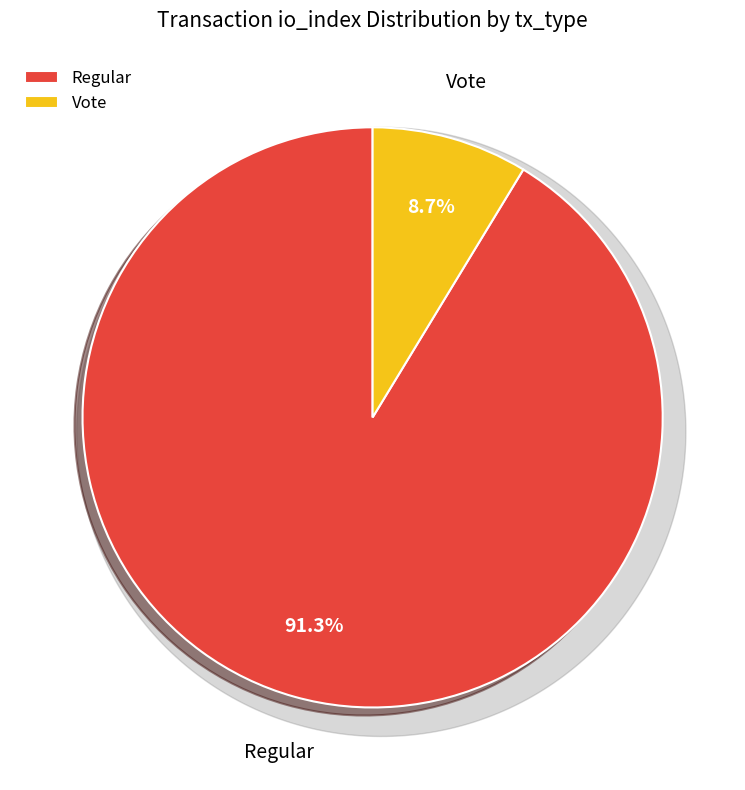

Which category accounts for the majority?

Regular